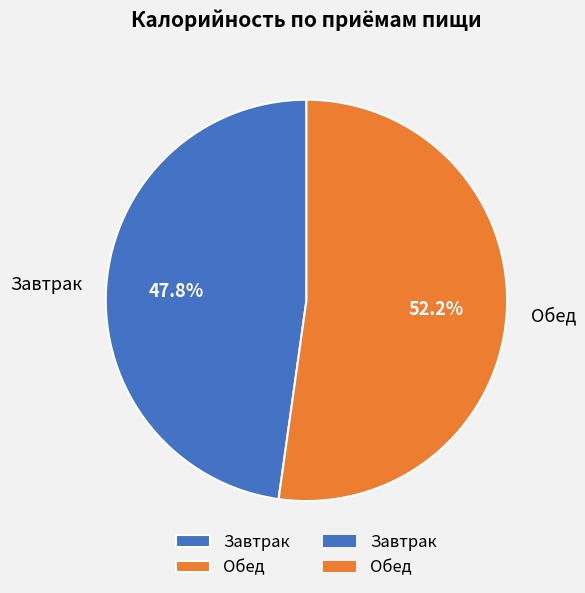

What is the total percentage of Завтрак and Обед?

100.0%